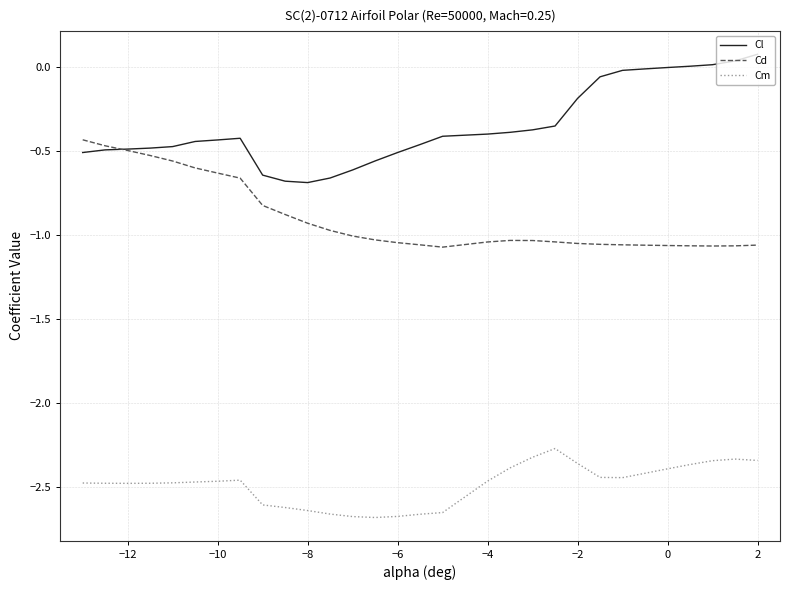

In Cm, how many points are higher than both neighbors (excluding endpoints)?

3